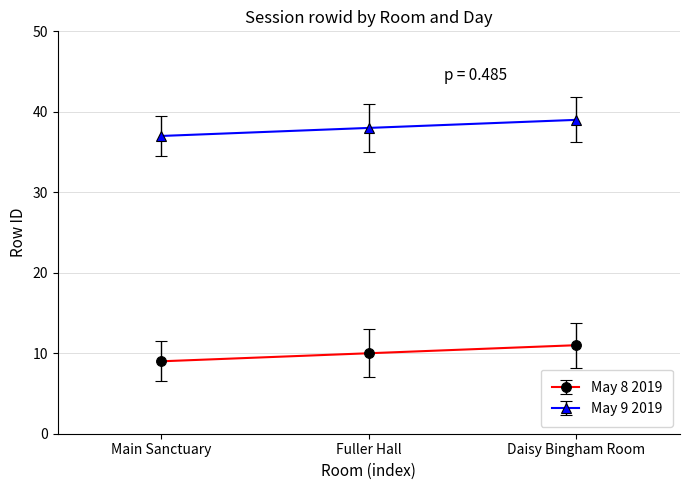

What is the label of the 1st point from the right?

Daisy Bingham Room